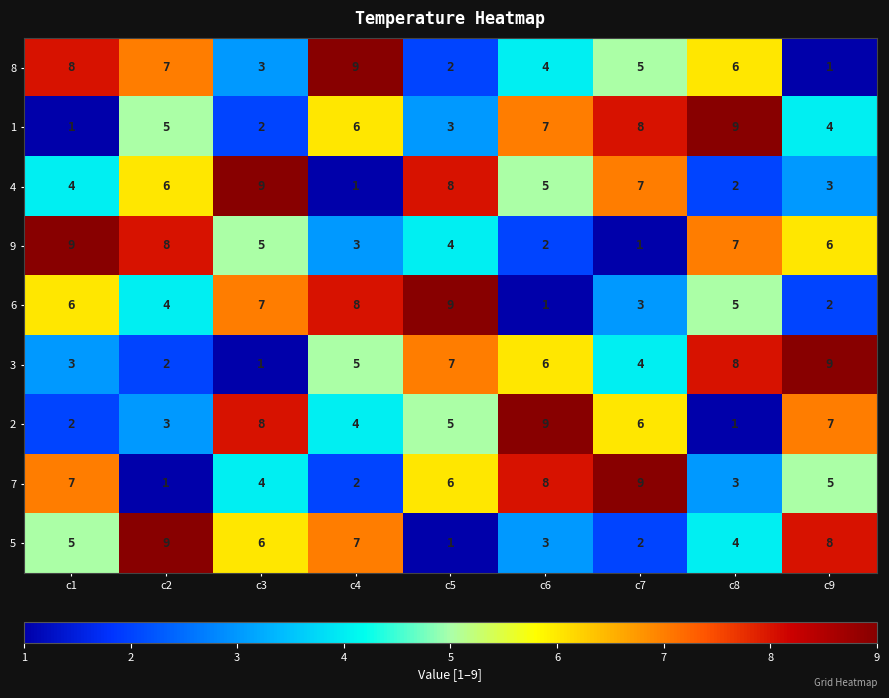

Rank the categories by 5 value from highest to lowest.

c2, c9, c4, c3, c1, c8, c6, c7, c5